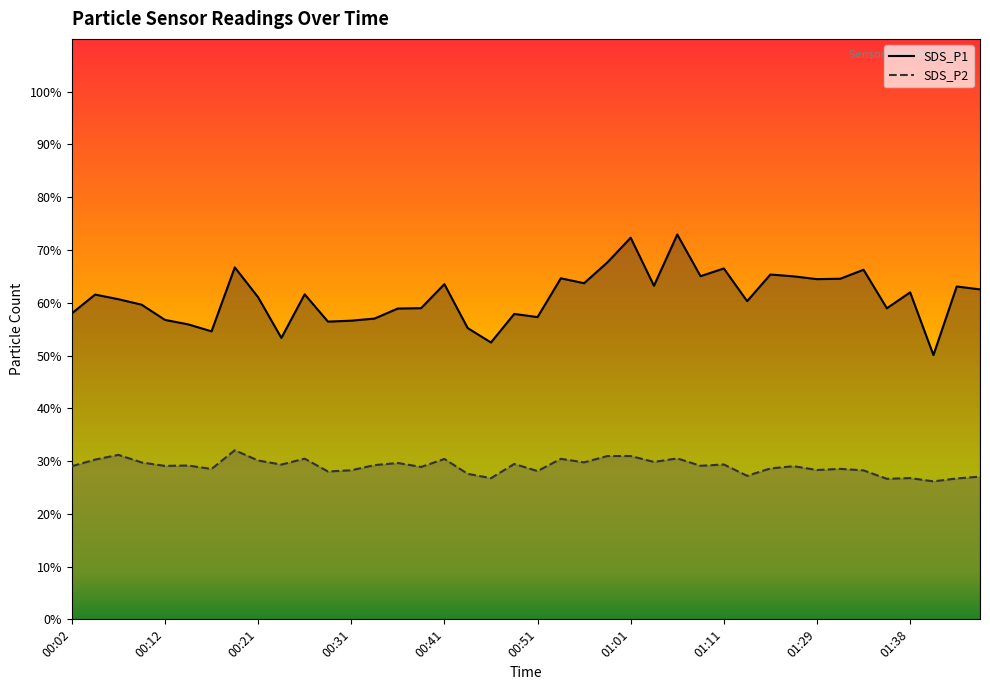

Which series changed the most between 00:14 and 00:46?

SDS_P1